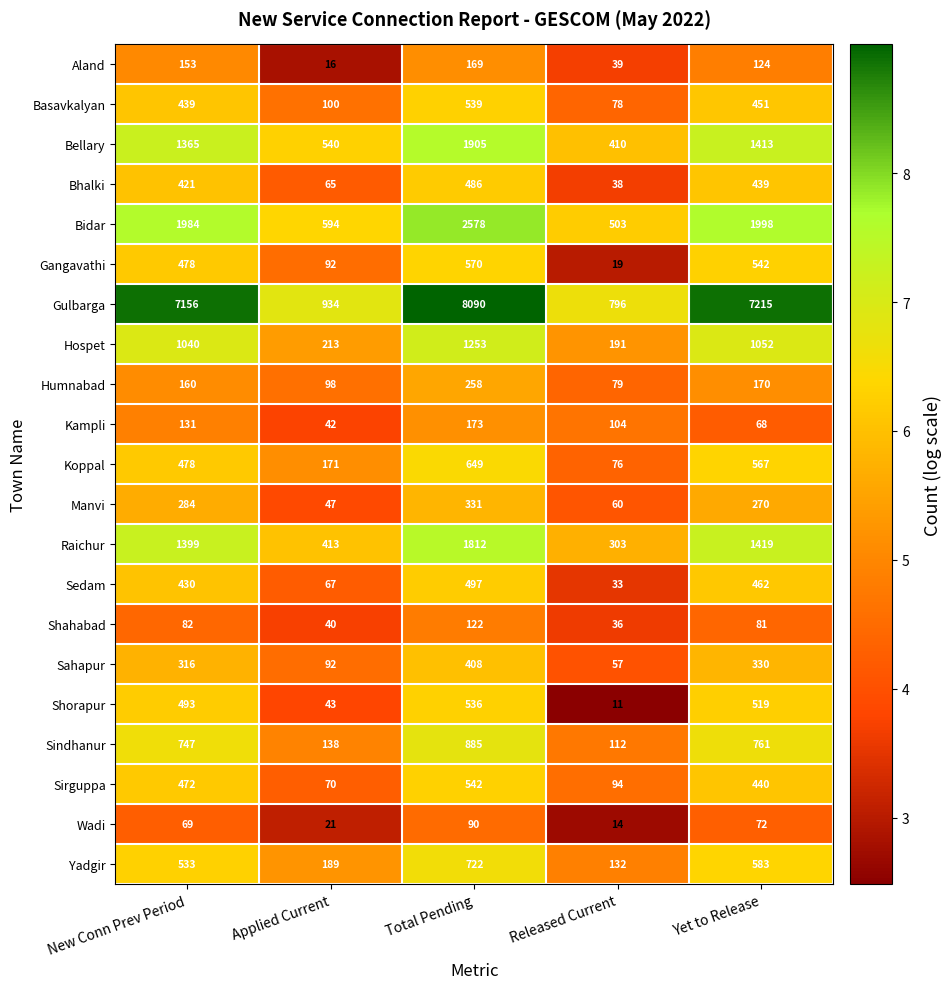

What is the greatest value displayed?

8090